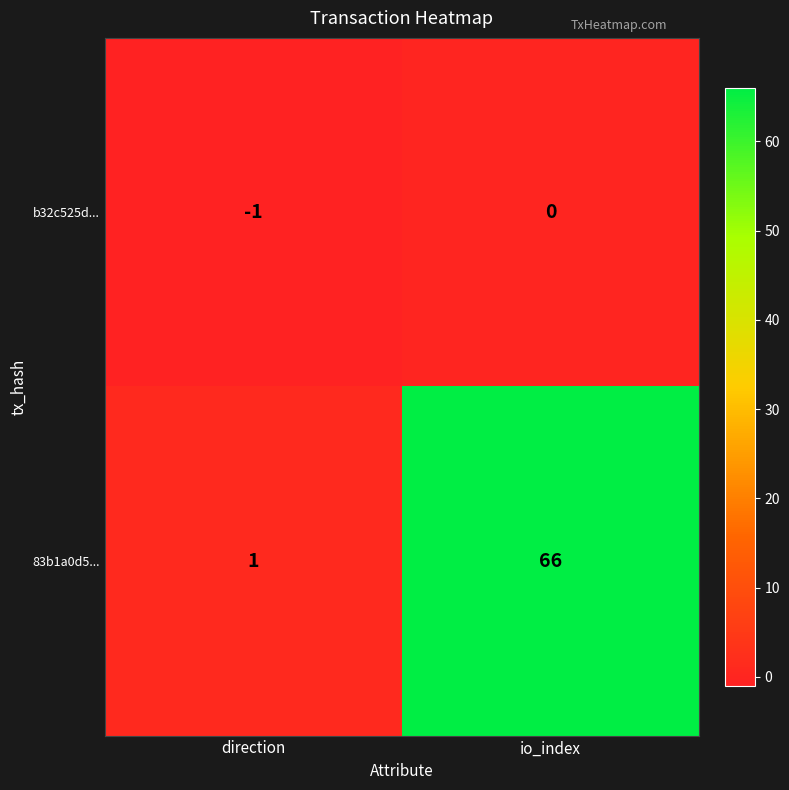

Reading left to right, what are all the values shown in this chart?

b32c525d...: -1	0
83b1a0d5...: 1	66